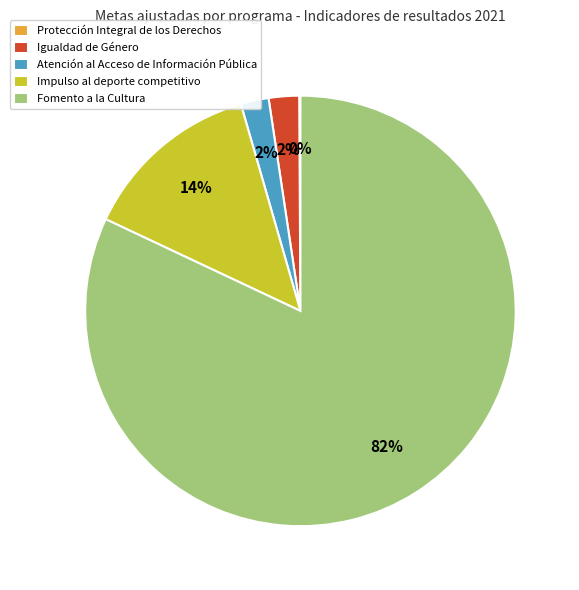

Combined, do Igualdad de Género and Fomento a la Cultura account for over 50%?

Yes